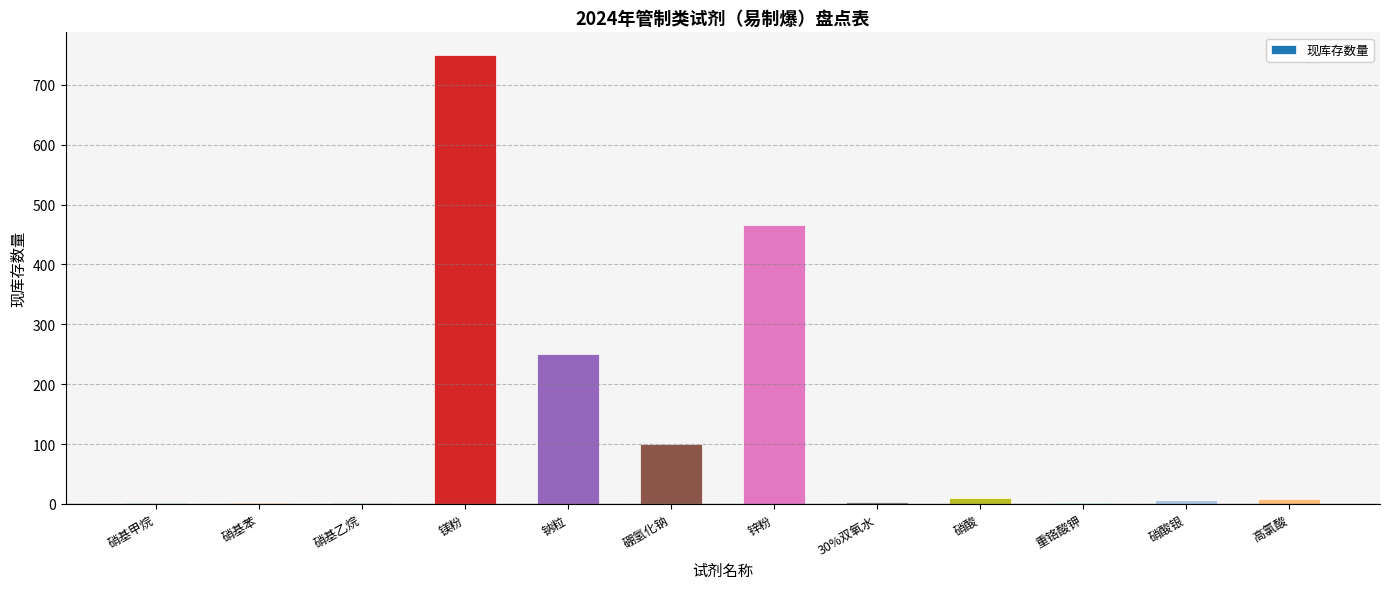

Is it true that the value at 硼氢化钠 is 100.0?

True